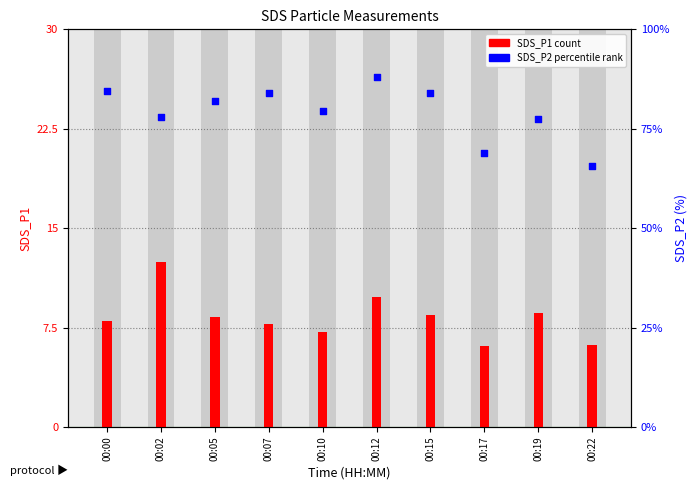

Which series reaches the maximum Y coordinate?

SDS_P2